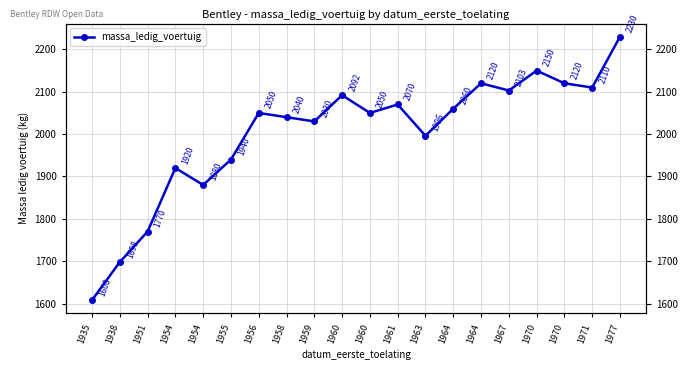

Reading left to right, list all the values displayed in this chart.

1935=1608	1938=1698	1951=1770	1954=1920	1954=1880	1955=1940	1956=2050	1958=2040	1959=2030	1960=2092	1960=2050	1961=2070	1963=1996	1964=2060	1964=2120	1967=2103	1970=2150	1970=2120	1971=2110	1977=2230